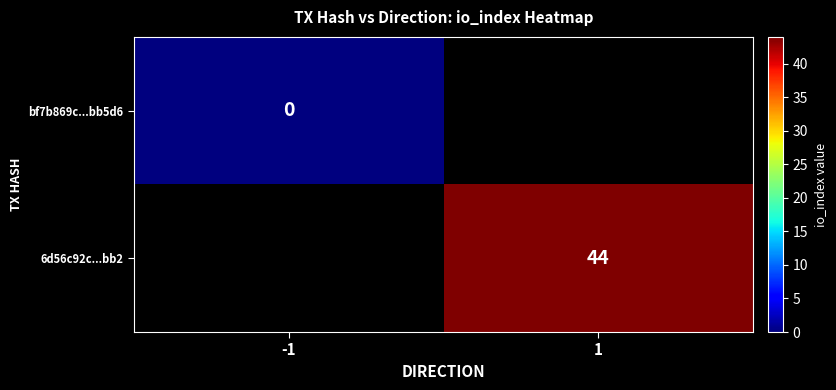

Is the value of bf7b869c...bb5d6 at -1 greater than the value of 6d56c92c...bb2 at 1?

No